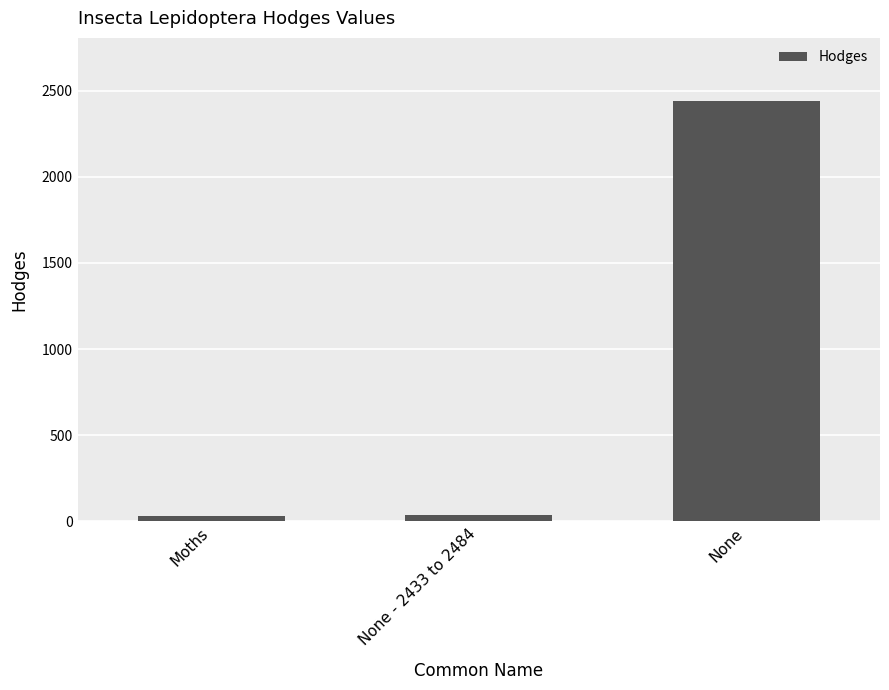

How many data points are above 36?

2